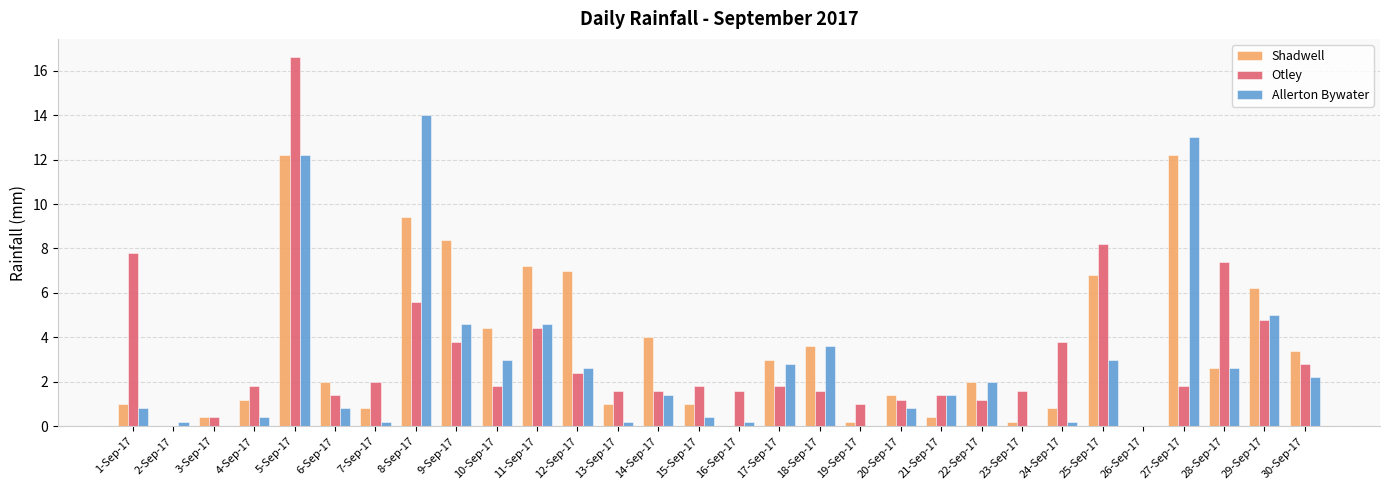

Which category has the highest value across all series?

5-Sep-17